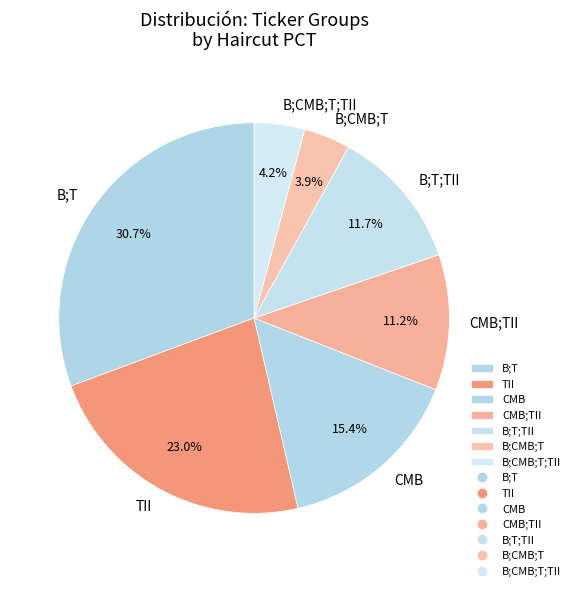

How many segments does this pie chart have?

7